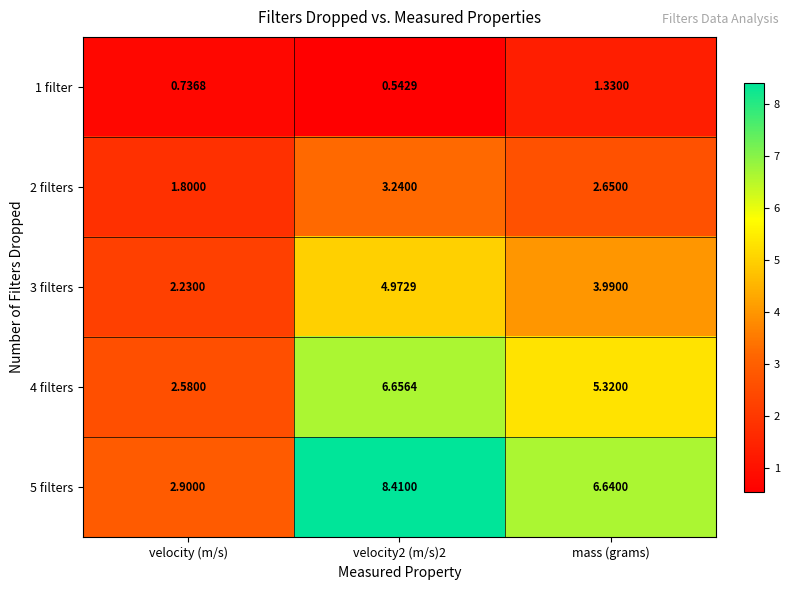

Rank the series by their maximum value, from highest to lowest.

5 filters, 4 filters, 3 filters, 2 filters, 1 filter